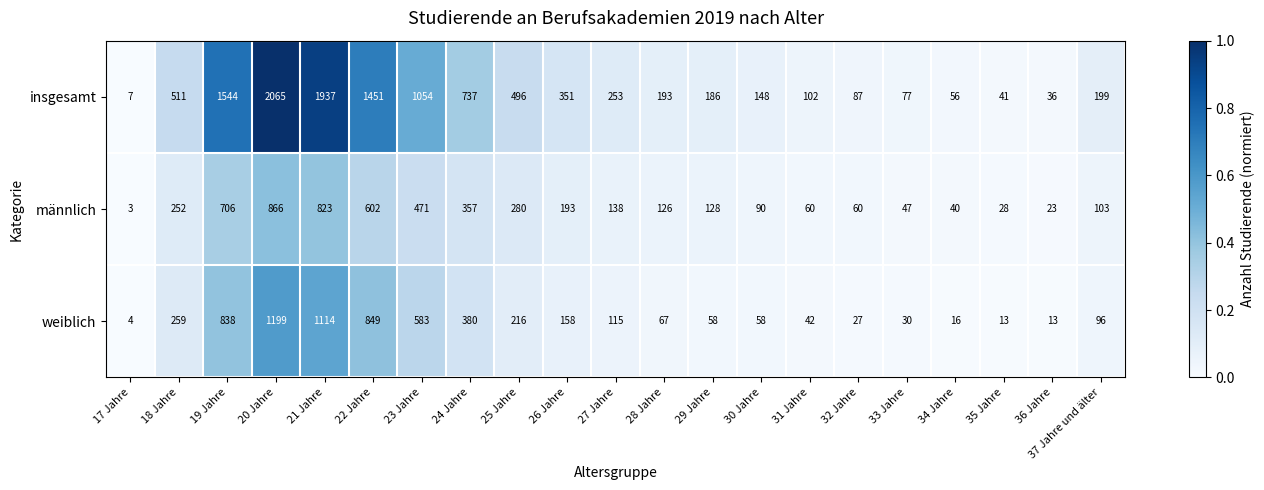

List the series in order of their peak value, highest first.

insgesamt, weiblich, männlich